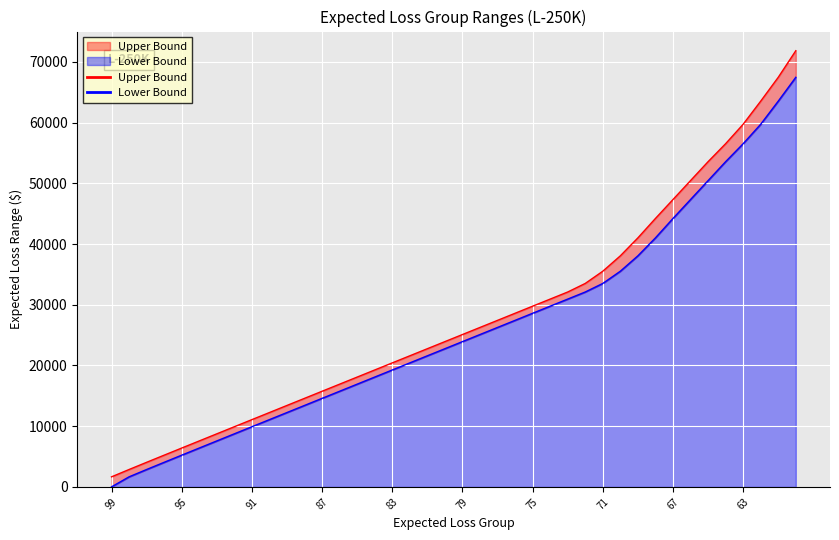

What is the maximum value shown in the chart?

71841